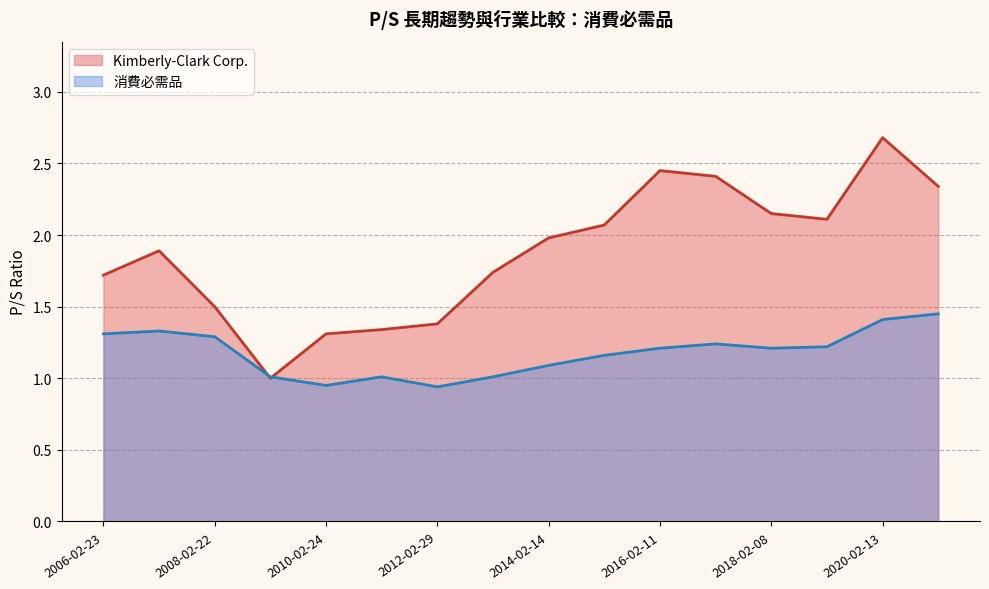

True or false: 消費必需品 has a value of 1.2 at 2017-02-08.

True